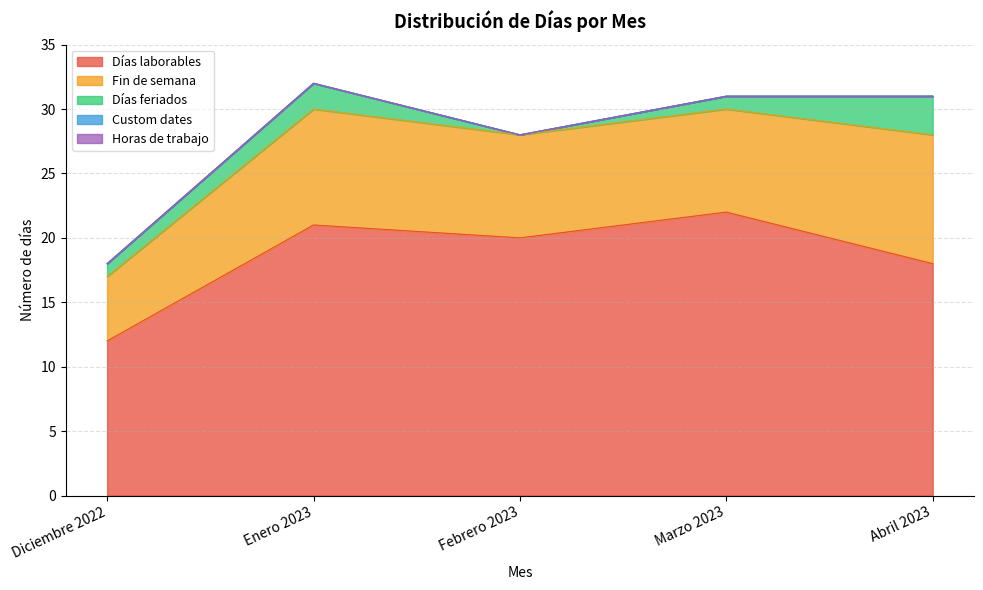

How many lines are shown in the chart?

5